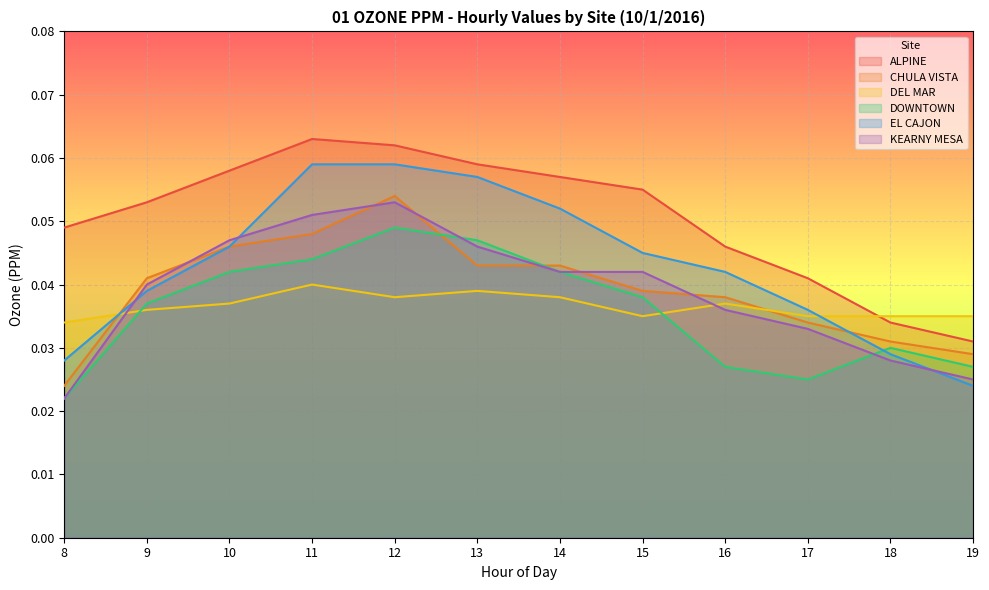

True or false: ALPINE and DOWNTOWN cross at least once.

False